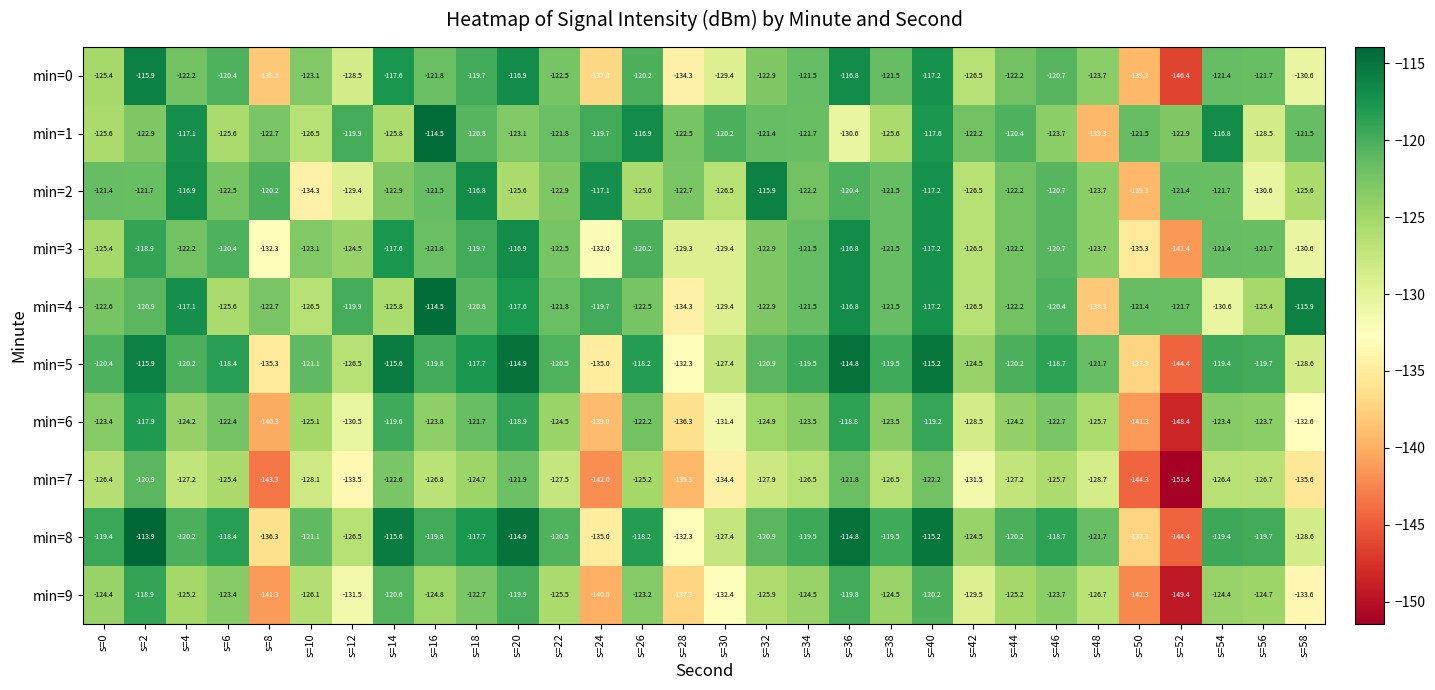

The min=9 series shows -140.0 at s=24. True or false?

True